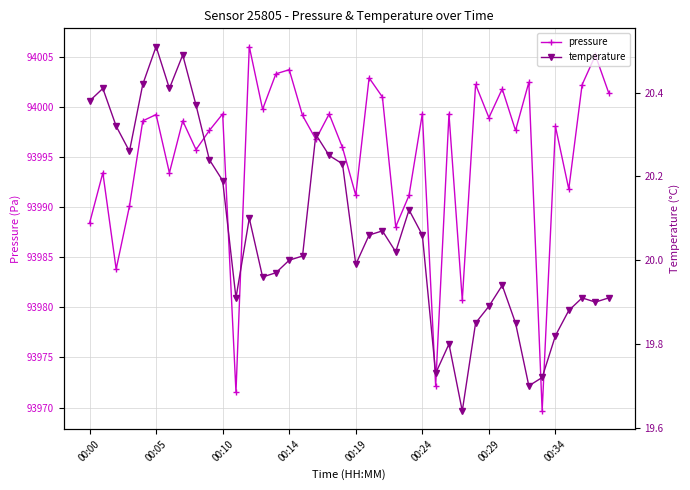

Which series has the largest total across all categories?

pressure